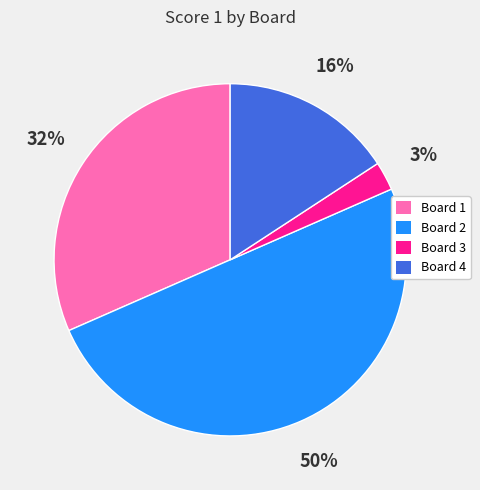

Which has a higher value, Board 2 or Board 1?

Board 2